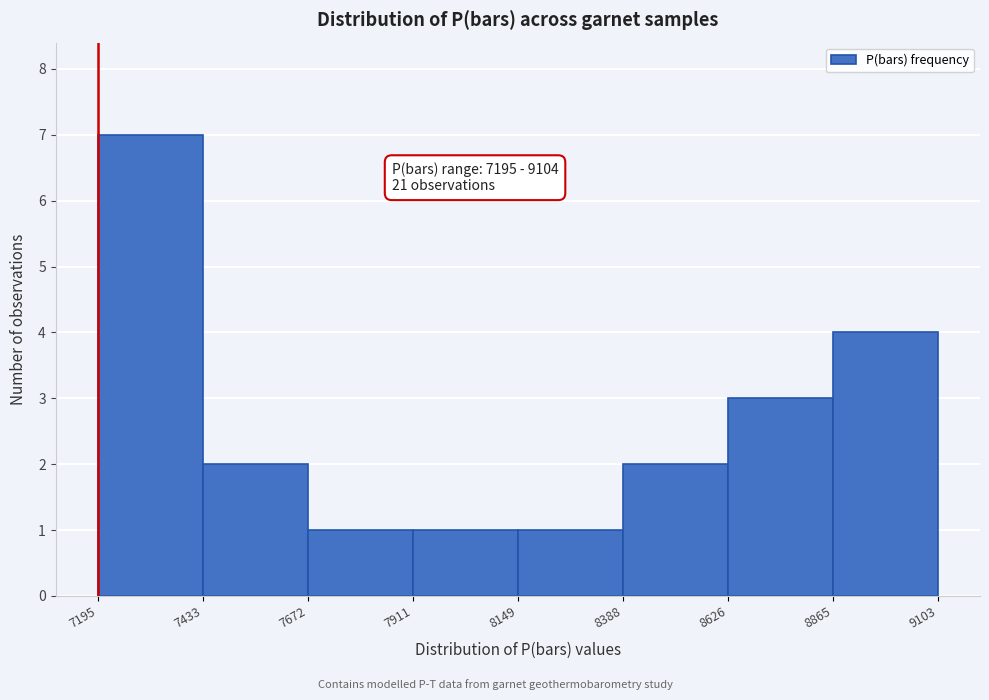

Which range on the x-axis has the tallest bar?

7195 to 7433